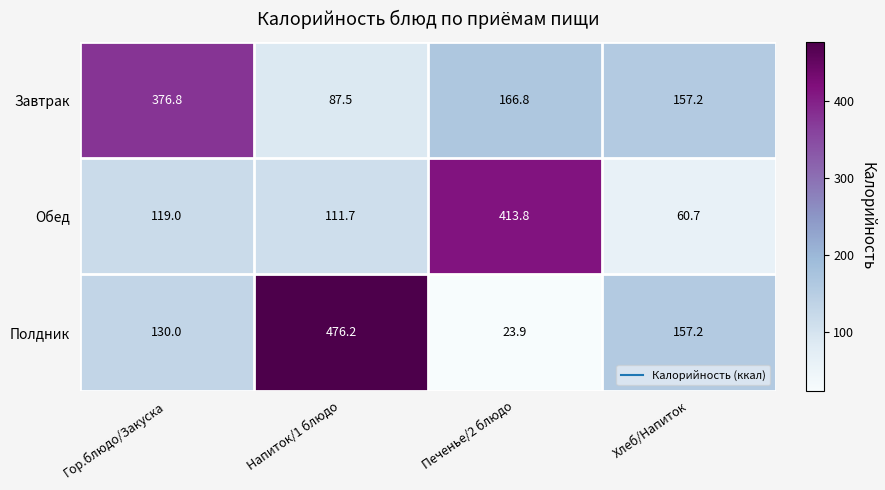

Reading left to right, list all the values displayed in this chart.

Завтрак: Гор.блюдо/Закуска=376.8	Напиток/1 блюдо=87.5	Печенье/2 блюдо=166.8	Хлеб/Напиток=157.2
Обед: Гор.блюдо/Закуска=119.0	Напиток/1 блюдо=111.7	Печенье/2 блюдо=413.8	Хлеб/Напиток=60.7
Полдник: Гор.блюдо/Закуска=130.0	Напиток/1 блюдо=476.2	Печенье/2 блюдо=23.9	Хлеб/Напиток=157.2